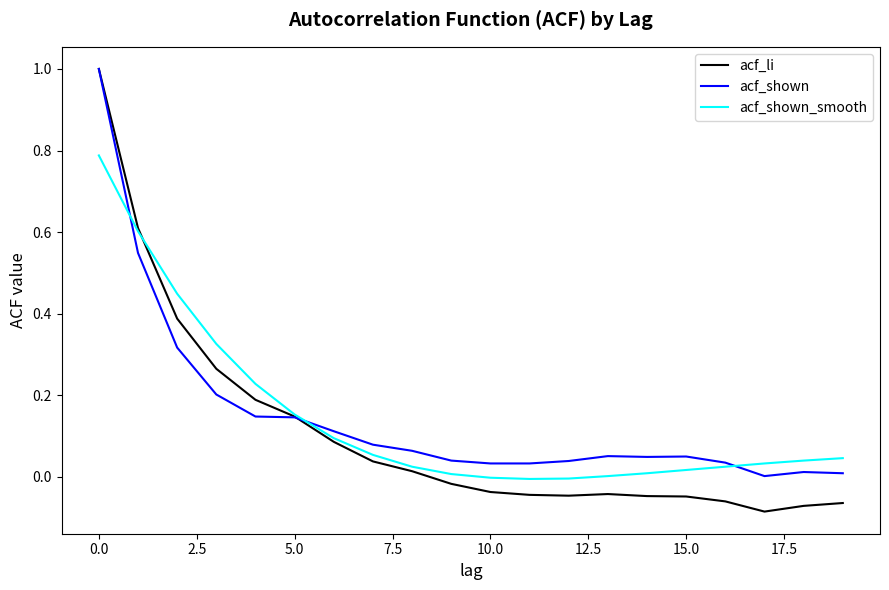

Which series has the largest range (max minus min)?

acf_li